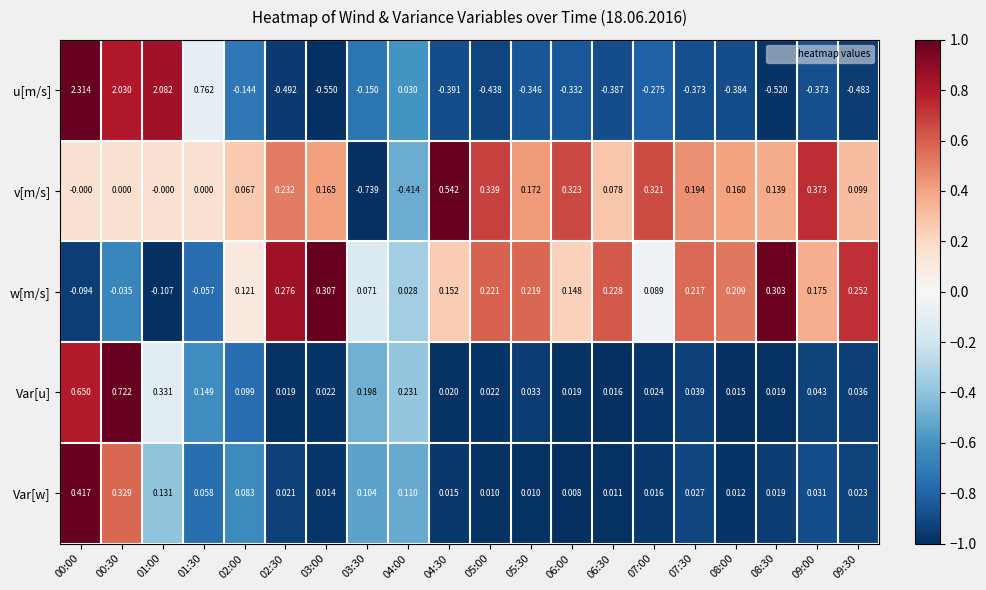

Which series changed the most between 01:30 and 05:30?

u[m/s]